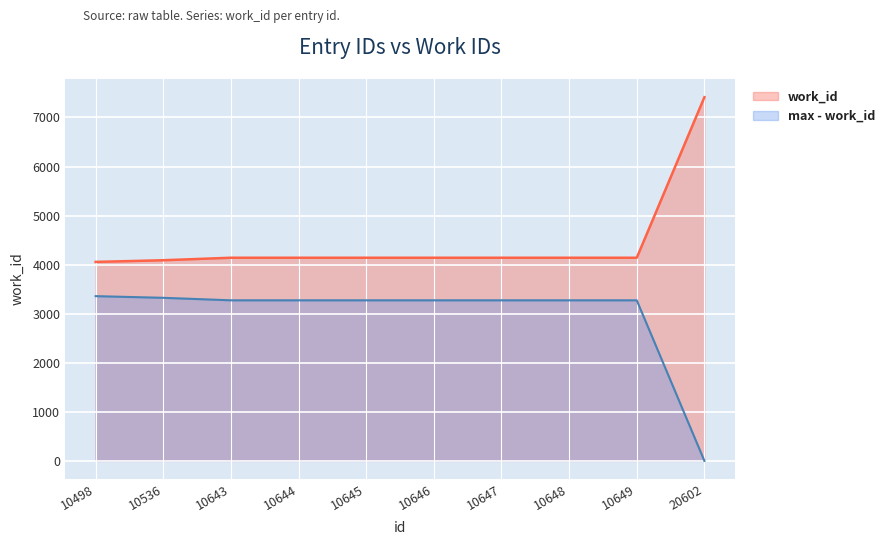

Reading left to right, transcribe all the data shown in this chart.

4056	4090	4141	4141	4141	4141	4141	4141	4141	7414